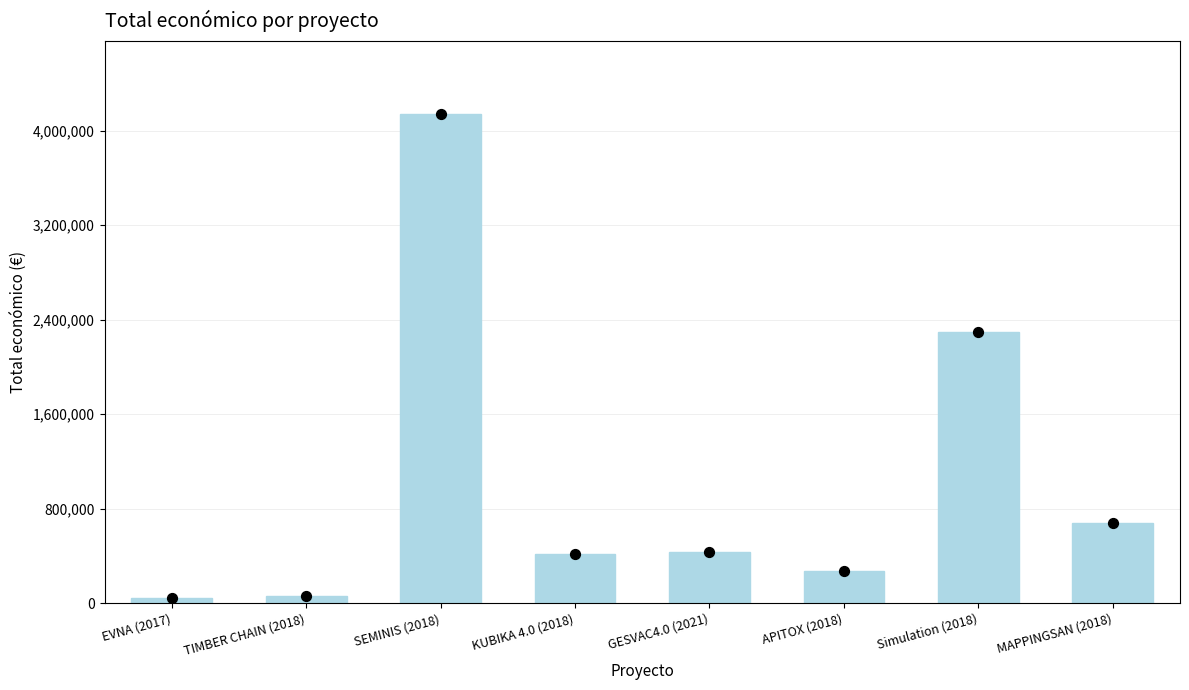

Between MAPPINGSAN (2018) and TIMBER CHAIN (2018), which is larger?

MAPPINGSAN (2018)